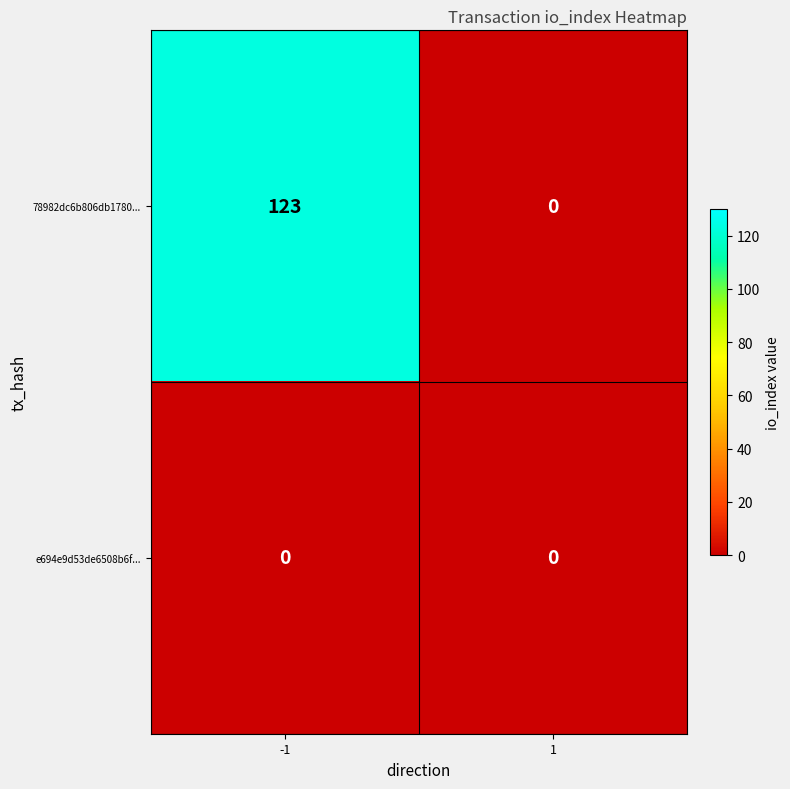

What is the total value across all series at -1?

123